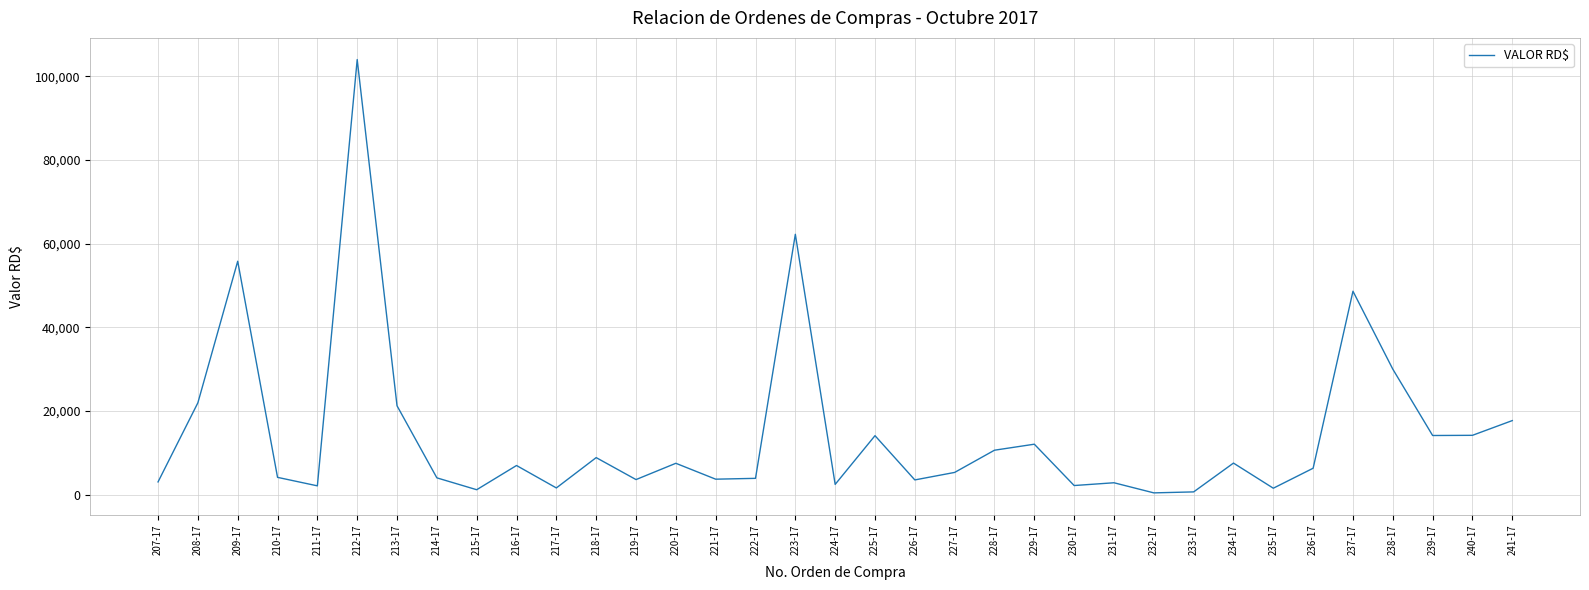

How many lines are shown in the chart?

1